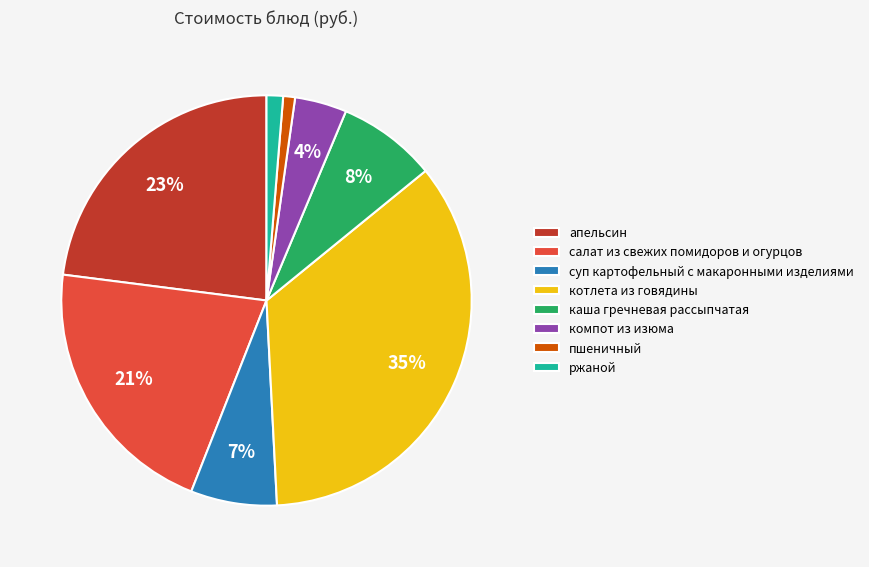

How many slices are in this pie chart?

8